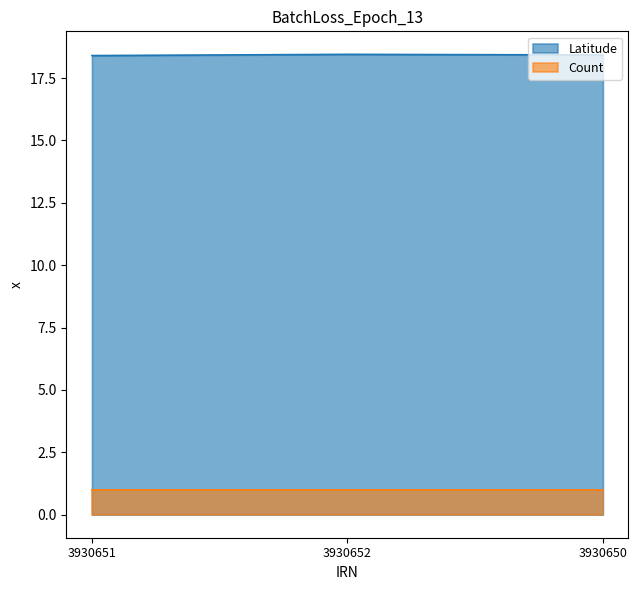

Between 3930651 and 3930650, which is larger?

3930650